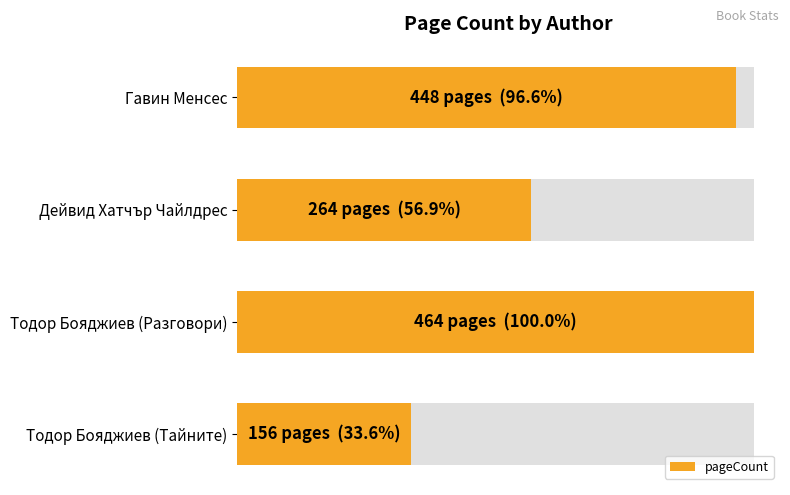

The value at Гавин Менсес is 301. True or false?

False